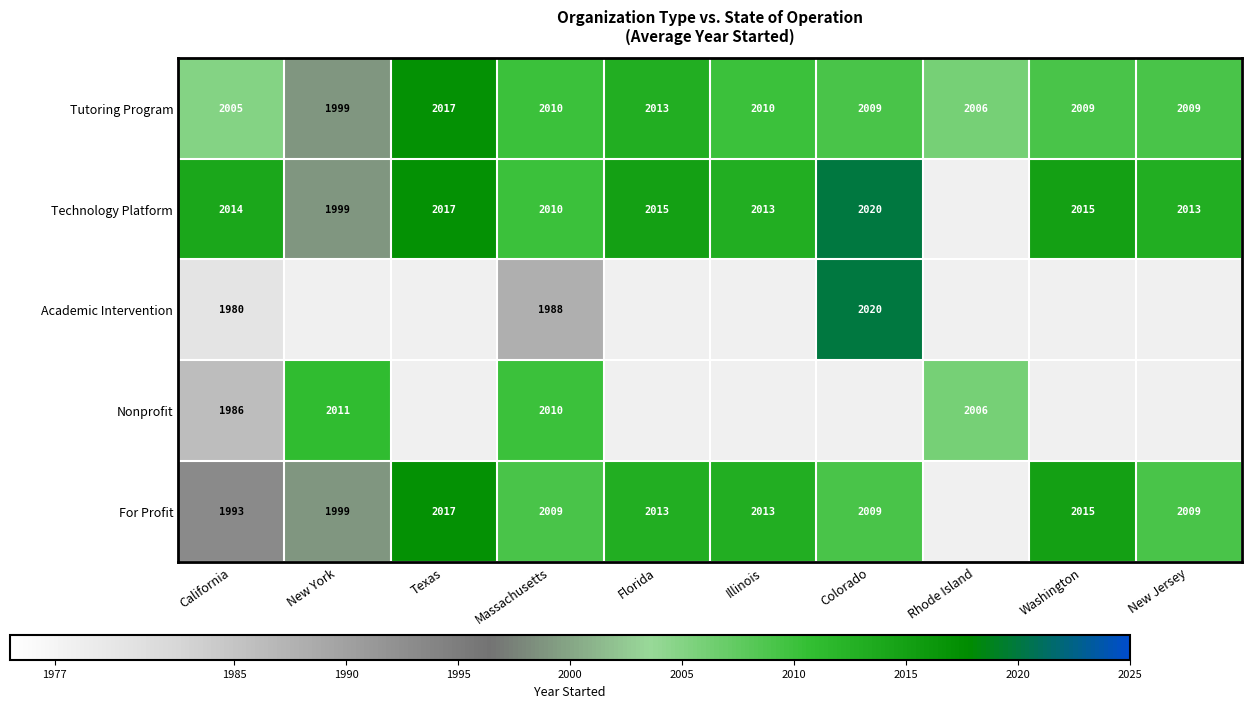

Count the number of data series in this chart.

5